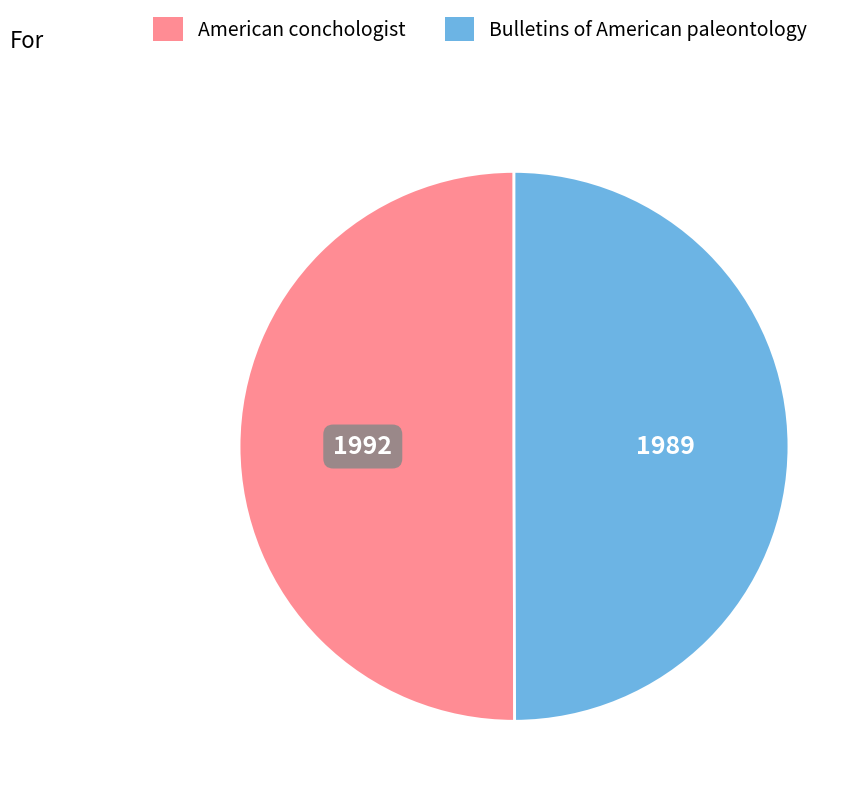

True or false: American conchologist accounts for 36% of the total.

False